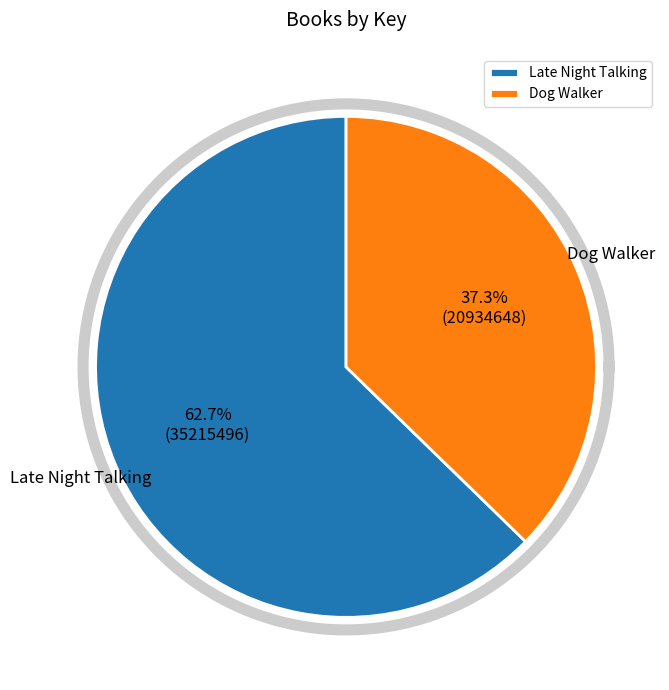

To the nearest percent, what percentage of the pie is Late Night Talking?

63%